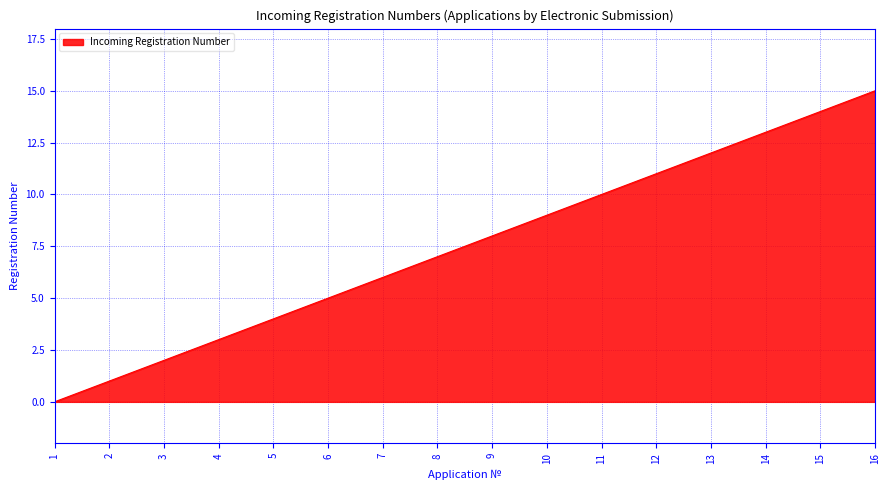

How many series are shown in this chart?

1